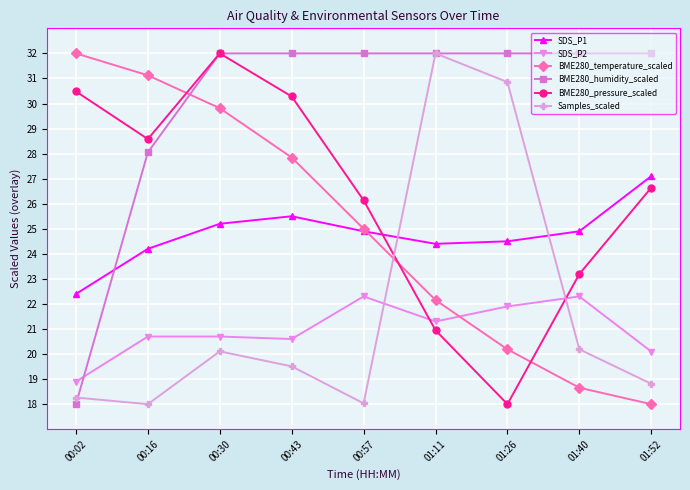

What is the difference between the maximum and minimum values in the SDS_P1 series?

4.7